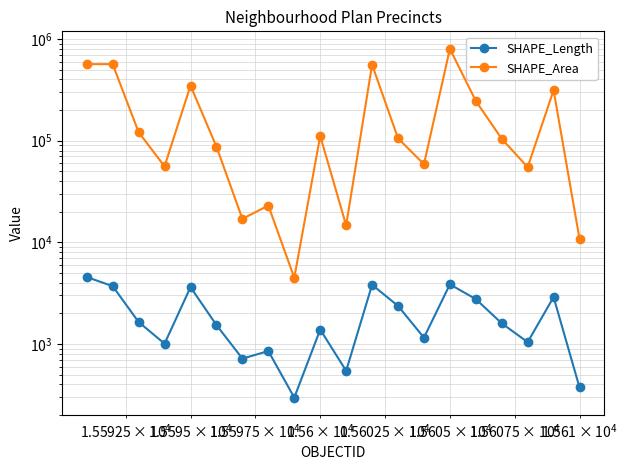

At how many categories does at least one series exceed 591566?

1